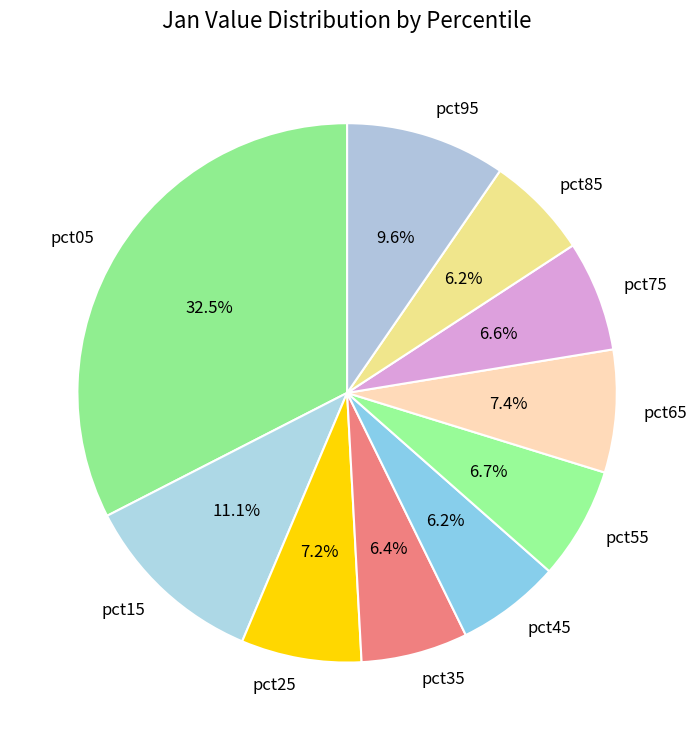

Combined, what portion of the pie is pct75 and pct25?

13.8%